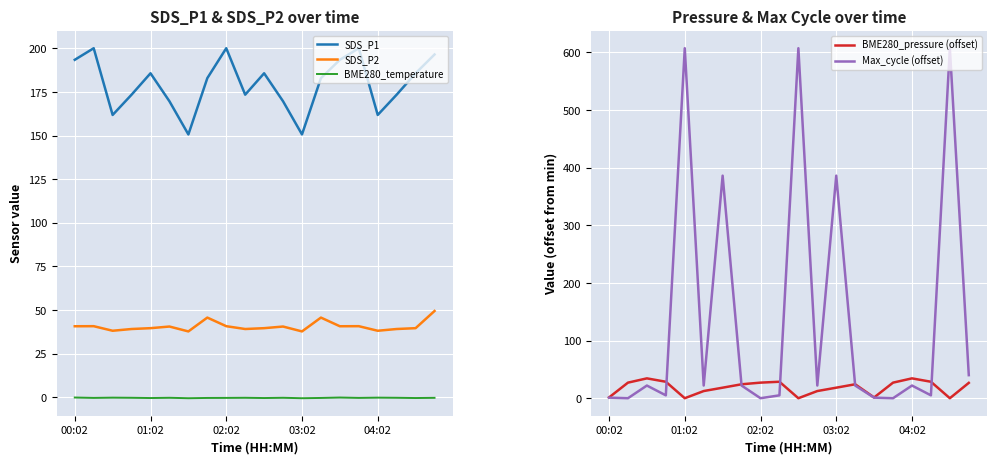

True or false: SDS_P2 and SDS_P1 cross at least once.

False